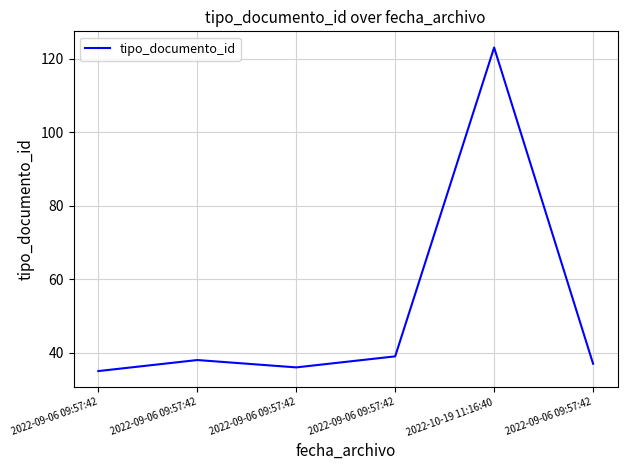

Count the number of data series in this chart.

1